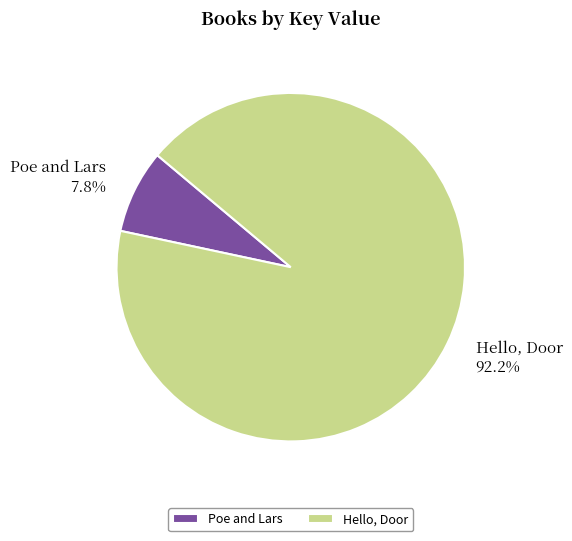

Which category accounts for the majority?

Hello, Door